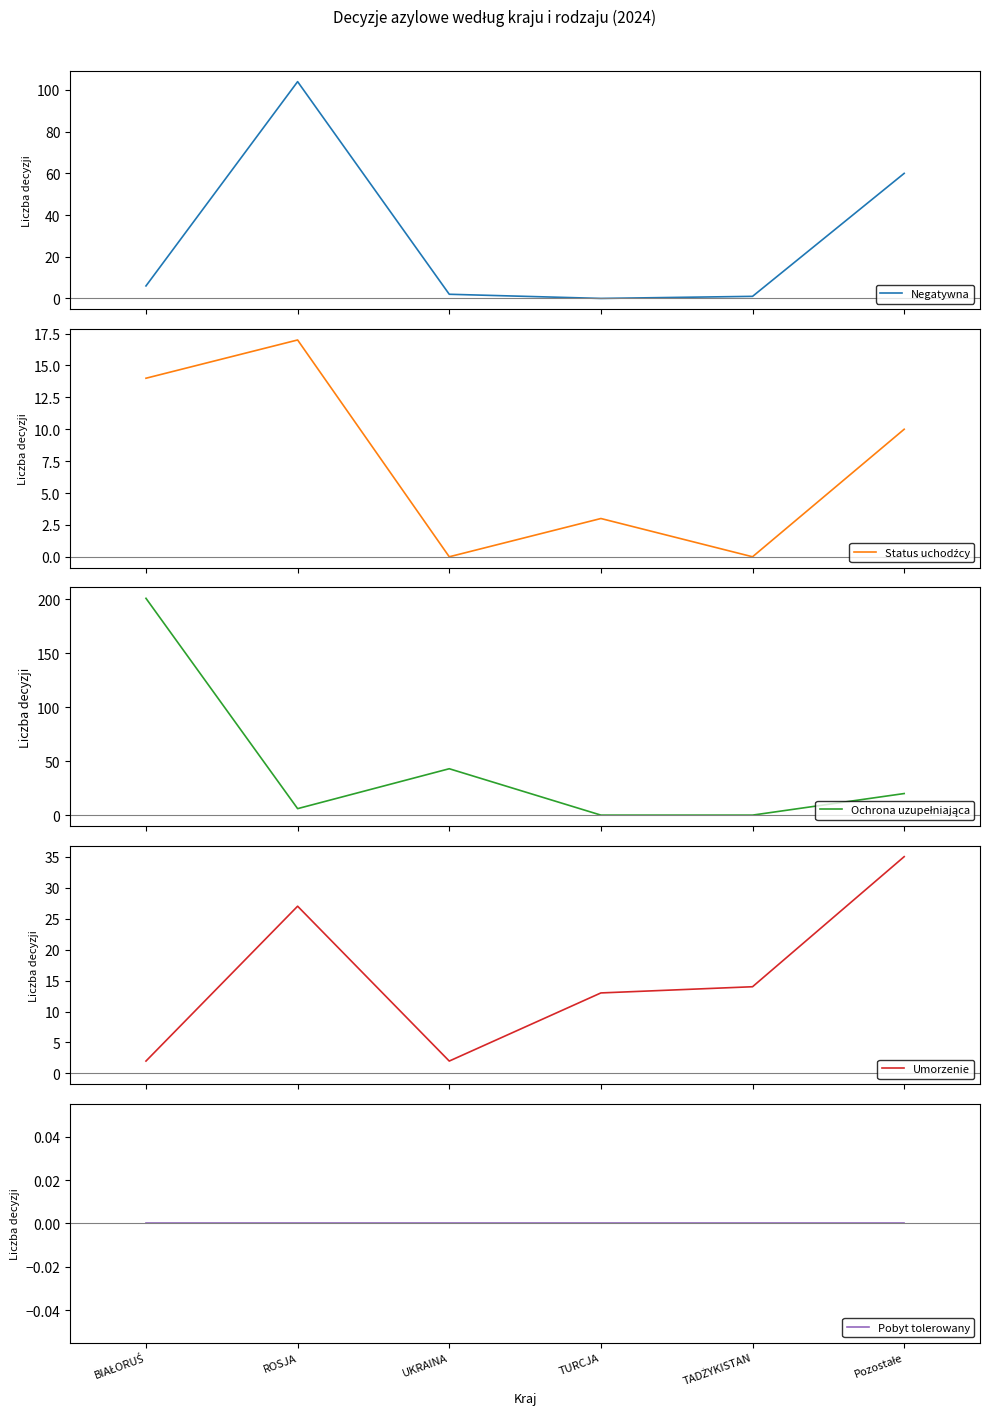

In Ochrona uzupełniająca, how many points are higher than both neighbors (excluding endpoints)?

1